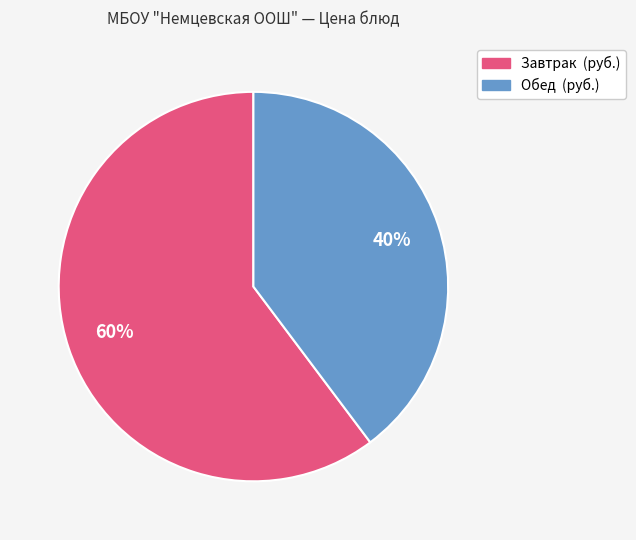

Does any single category account for the majority?

Yes